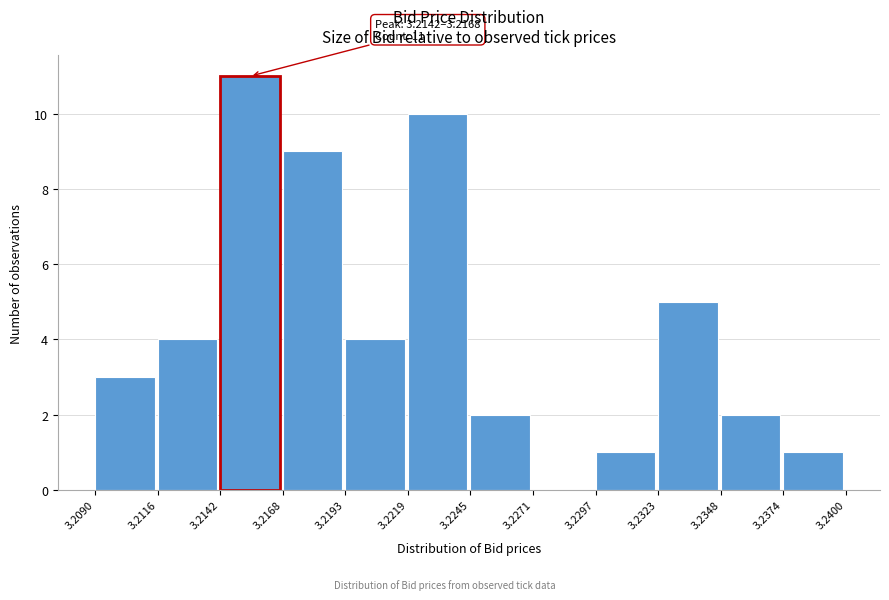

Over which range of the x-axis is the bar tallest?

3.2142 to 3.2168